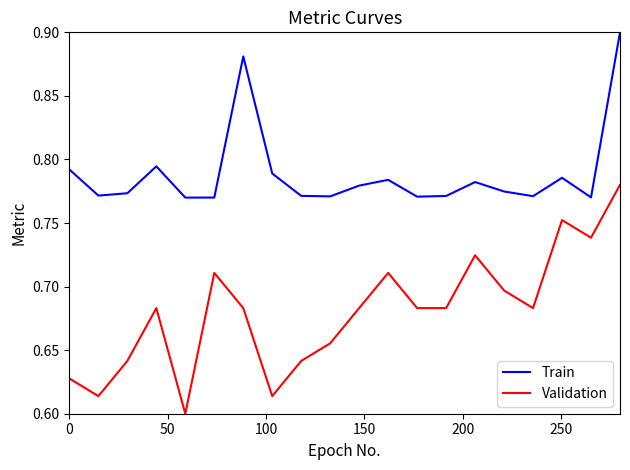

What are all the series names shown in the legend?

Train, Validation